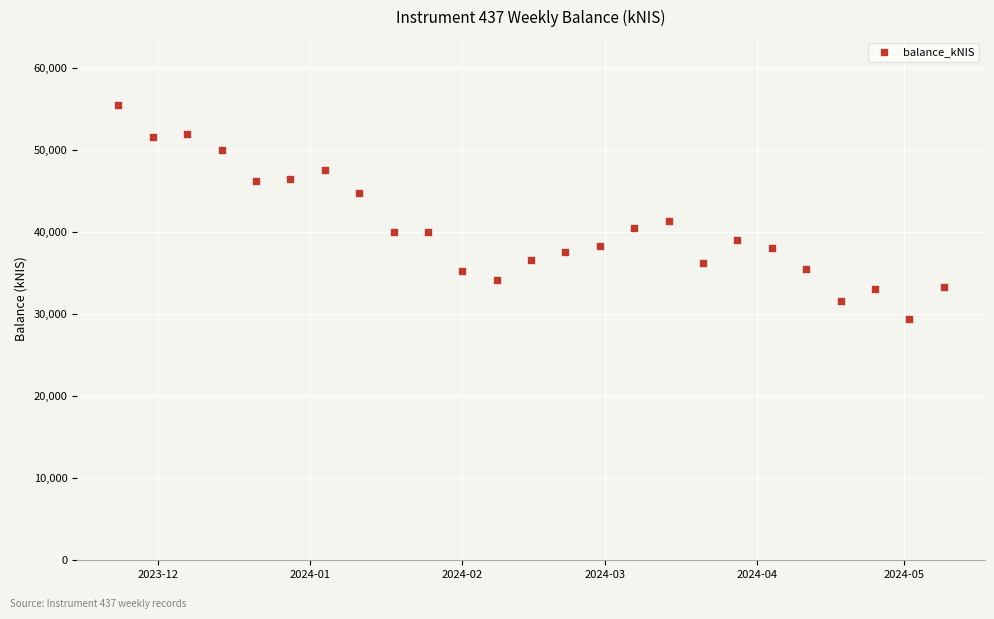

What Y value in the scatter plot is closest to 42422?

41321.8